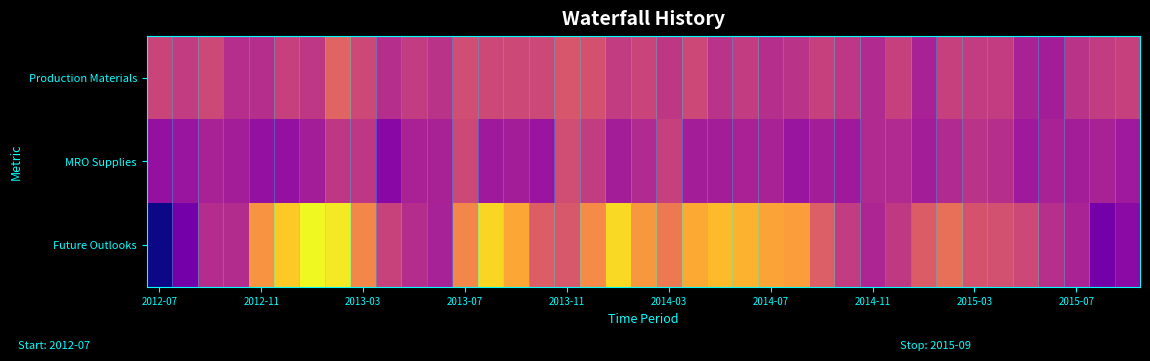

Rank the series by their average value, from lowest to highest.

MRO Supplies, Production Materials, Future Outlooks